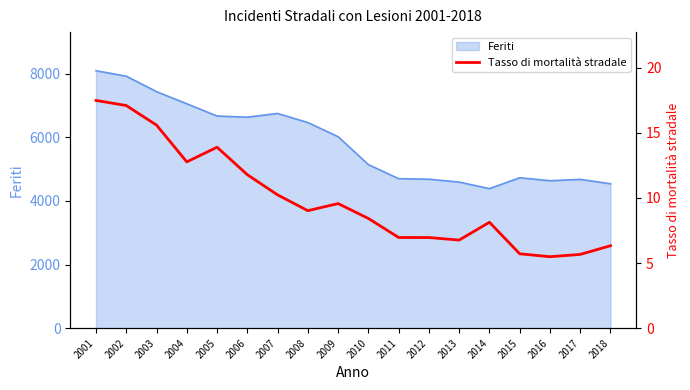

At which label does the data first exceed 9?

2001